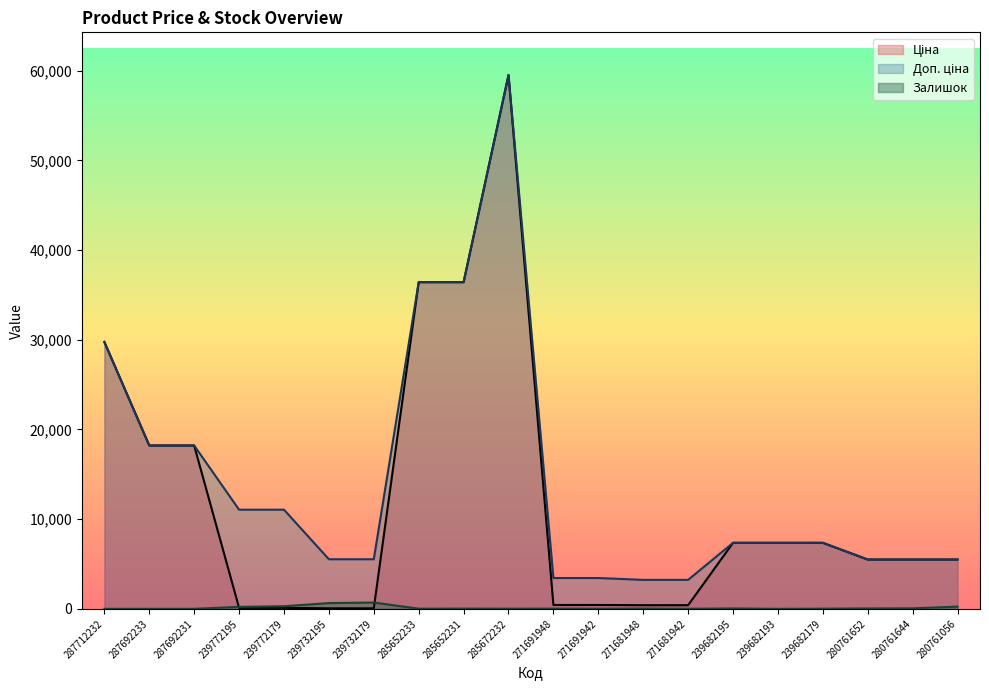

True or false: Залишок has more than 0 interior local peaks.

True